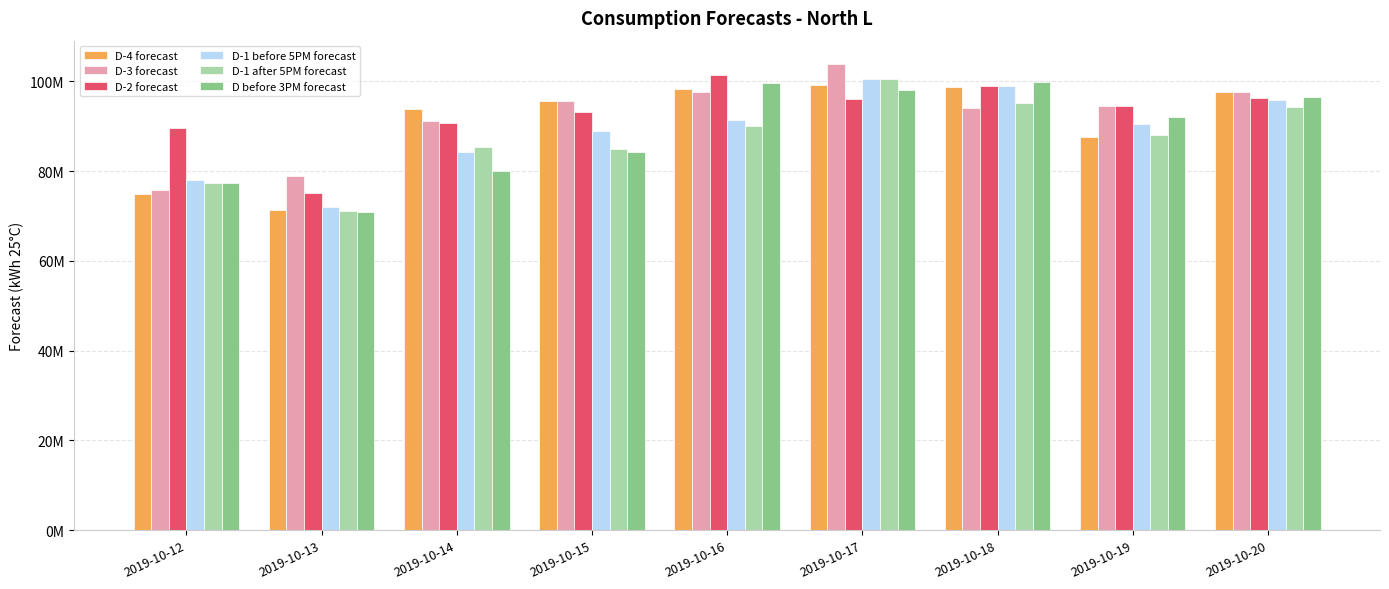

At which label does D-1 before 5PM forecast first exceed 90505779?

2019-10-16